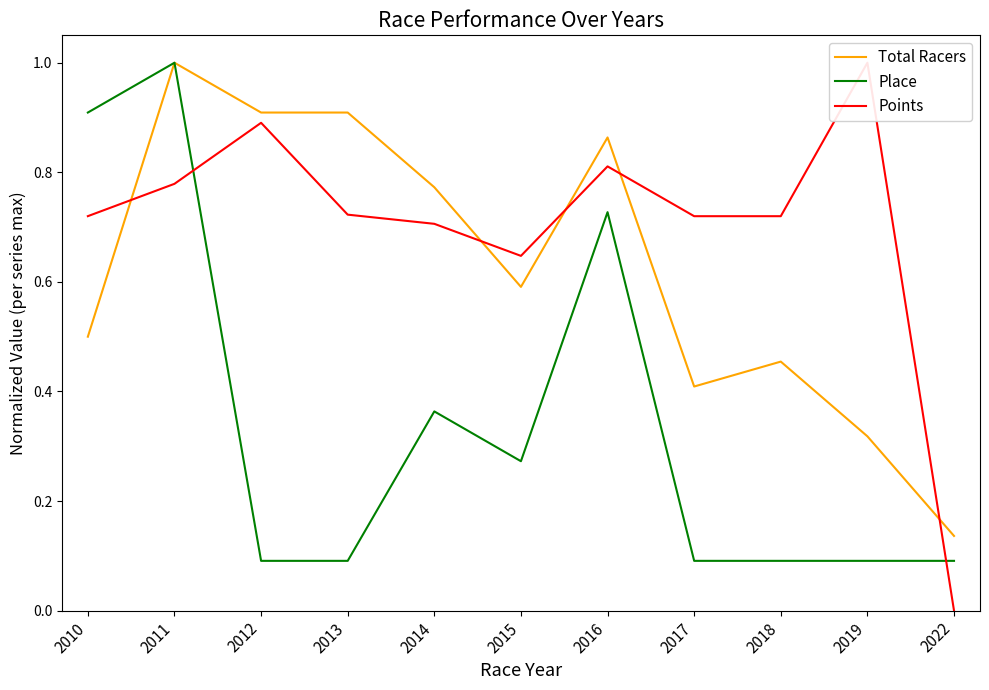

In Place, how many points are lower than both neighbors (excluding endpoints)?

1